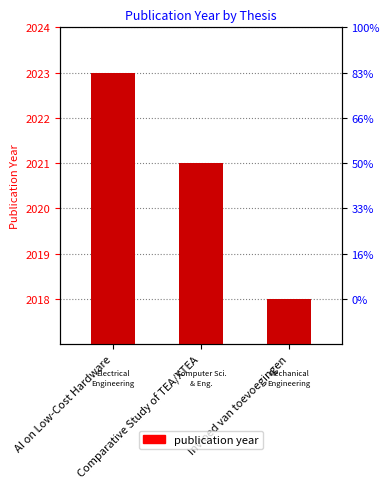

What is the value of the 1st bar from the left?

2023